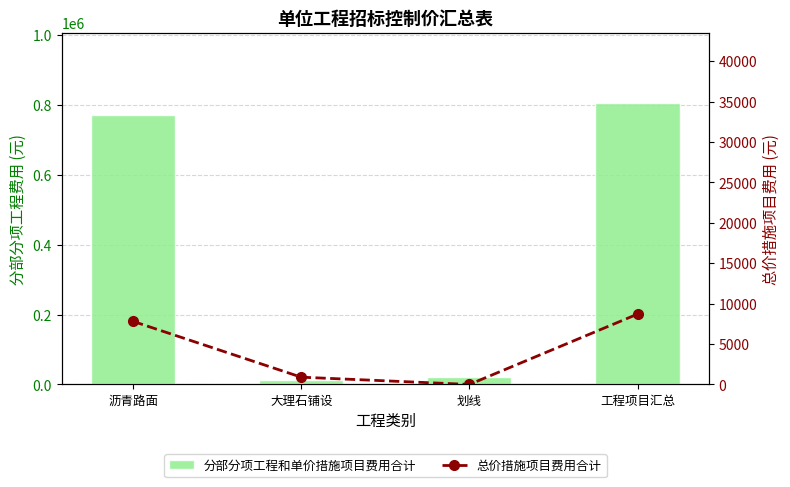

Does the chart contain any negative values?

No